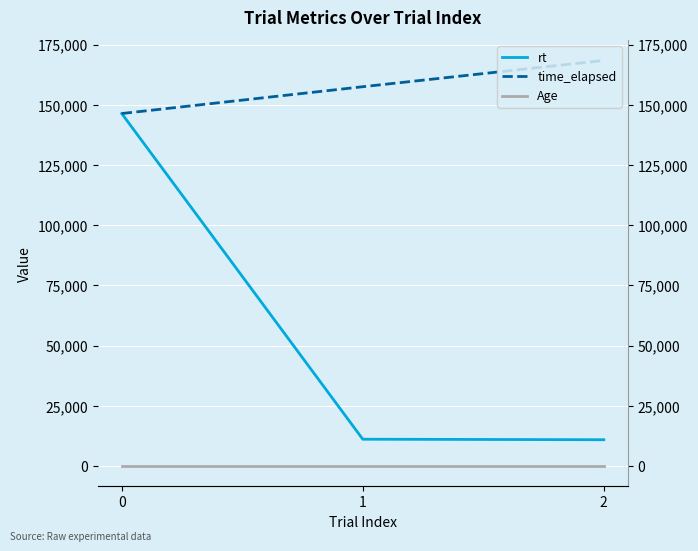

What value does the rt series have at 1?

11120.3